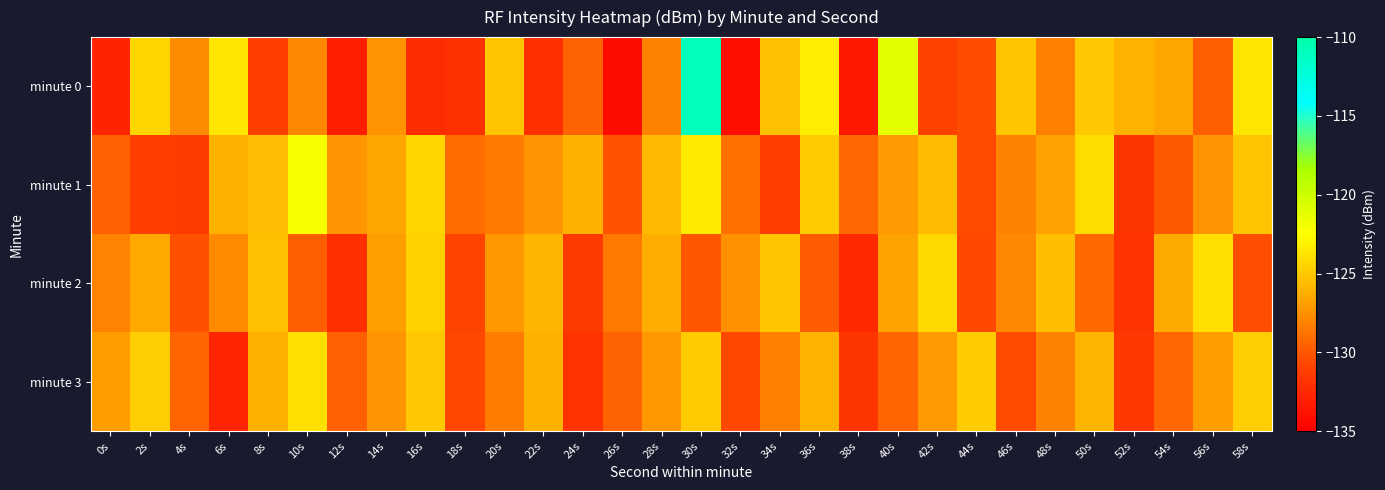

Count the number of data series in this chart.

4